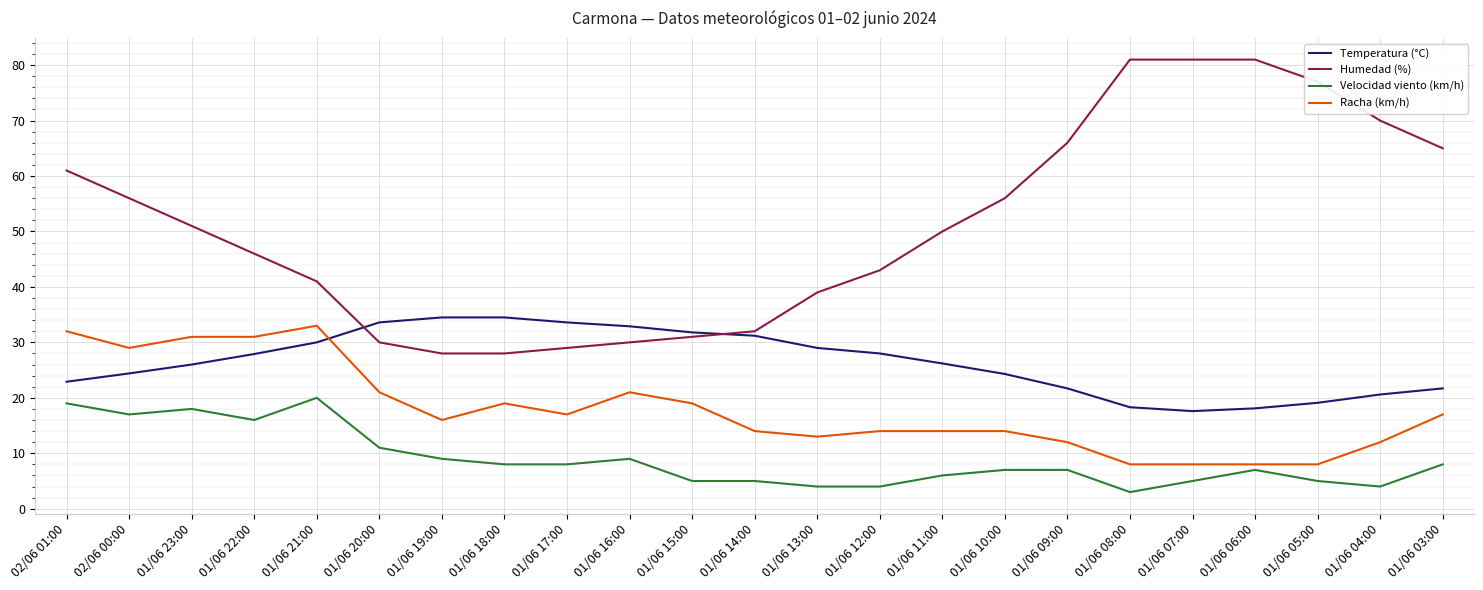

Is this an area chart (filled region under the line)?

No